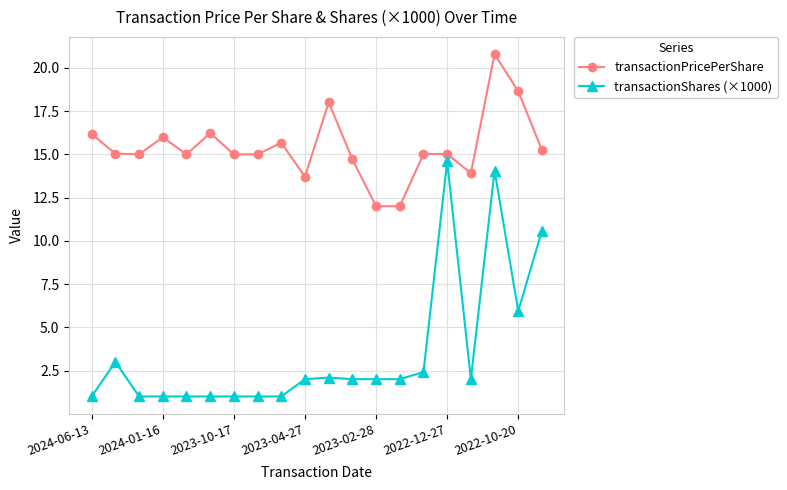

Does the chart have visible grid lines?

Yes